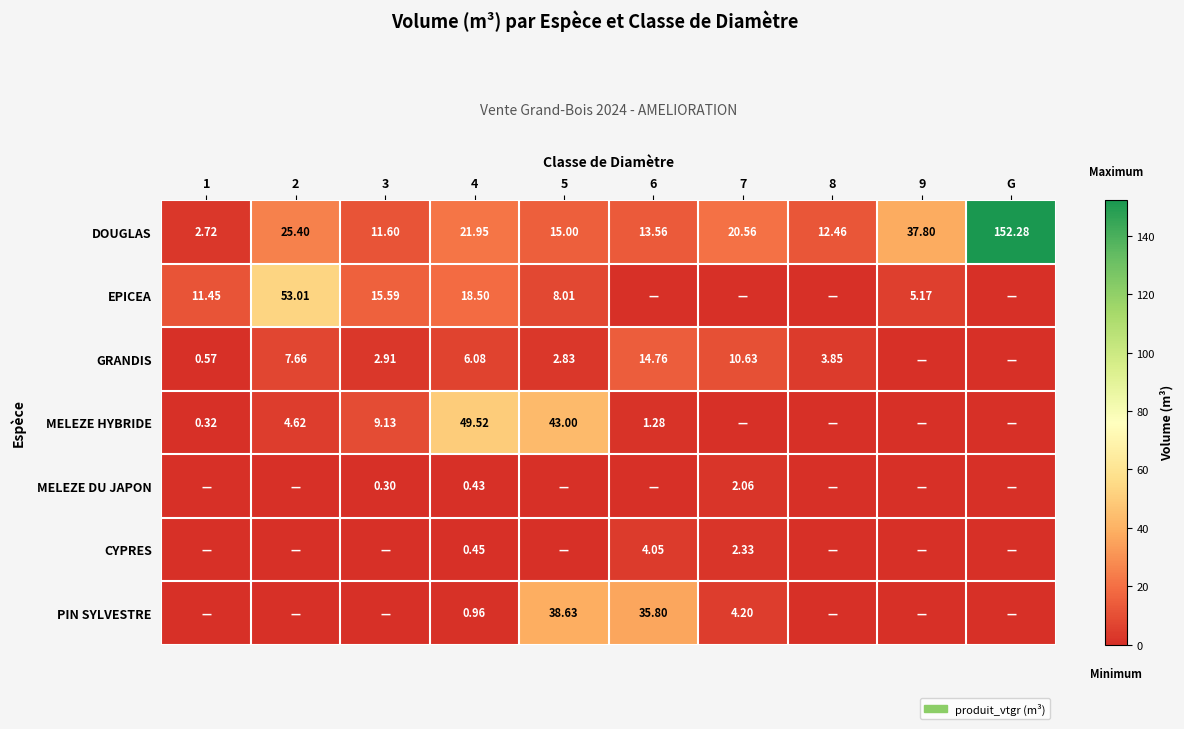

True or false: PIN SYLVESTRE has a value of 0.0 at 3.

True